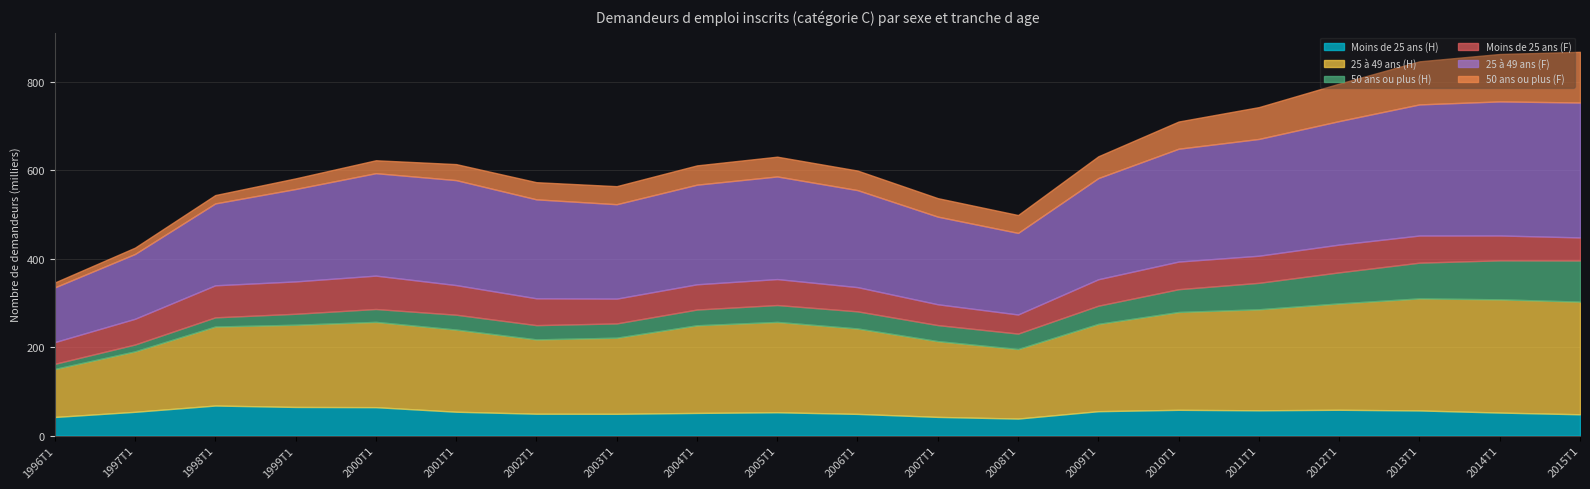

List the series in order of their peak value, lowest first.

Moins de 25 ans (H), Moins de 25 ans (F), 50 ans ou plus (H), 50 ans ou plus (F), 25 à 49 ans (H), 25 à 49 ans (F)